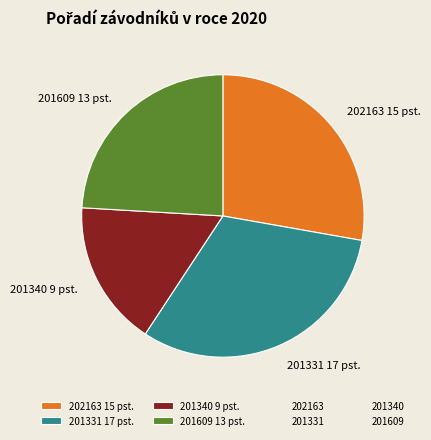

Do 201609 13 pst. and 201340 9 pst. together represent more than half of the pie?

No